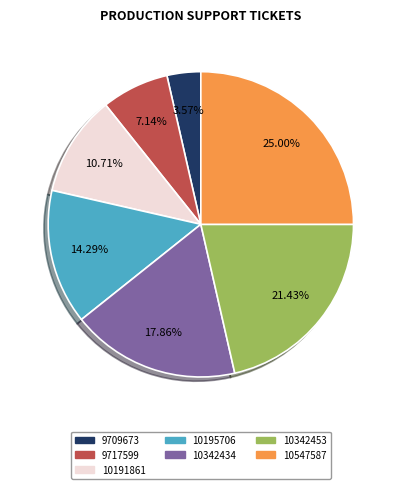

Which has a higher value, 10342434 or 9717599?

10342434